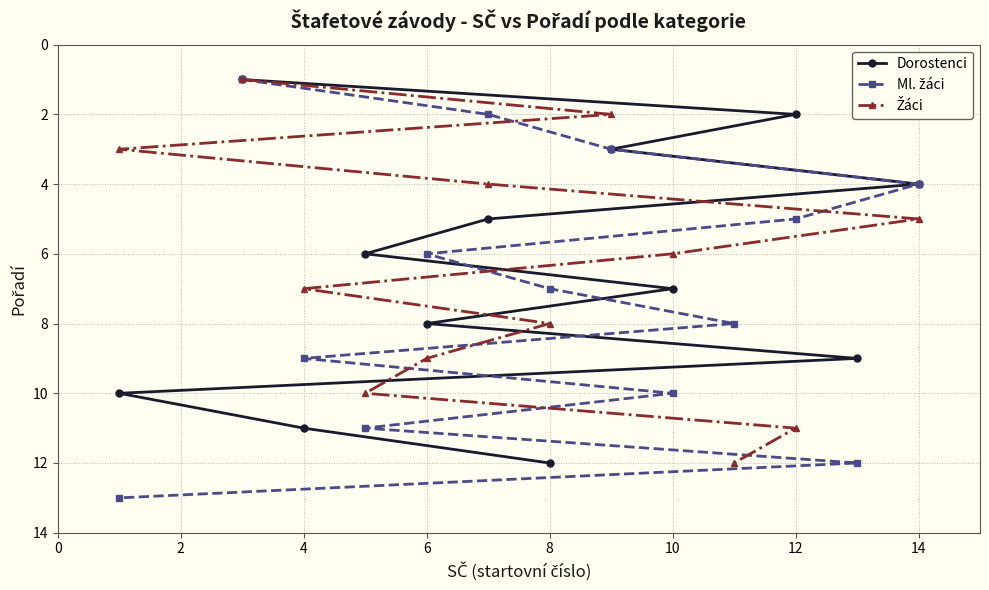

At which label does Dorostenci reach its peak?

8